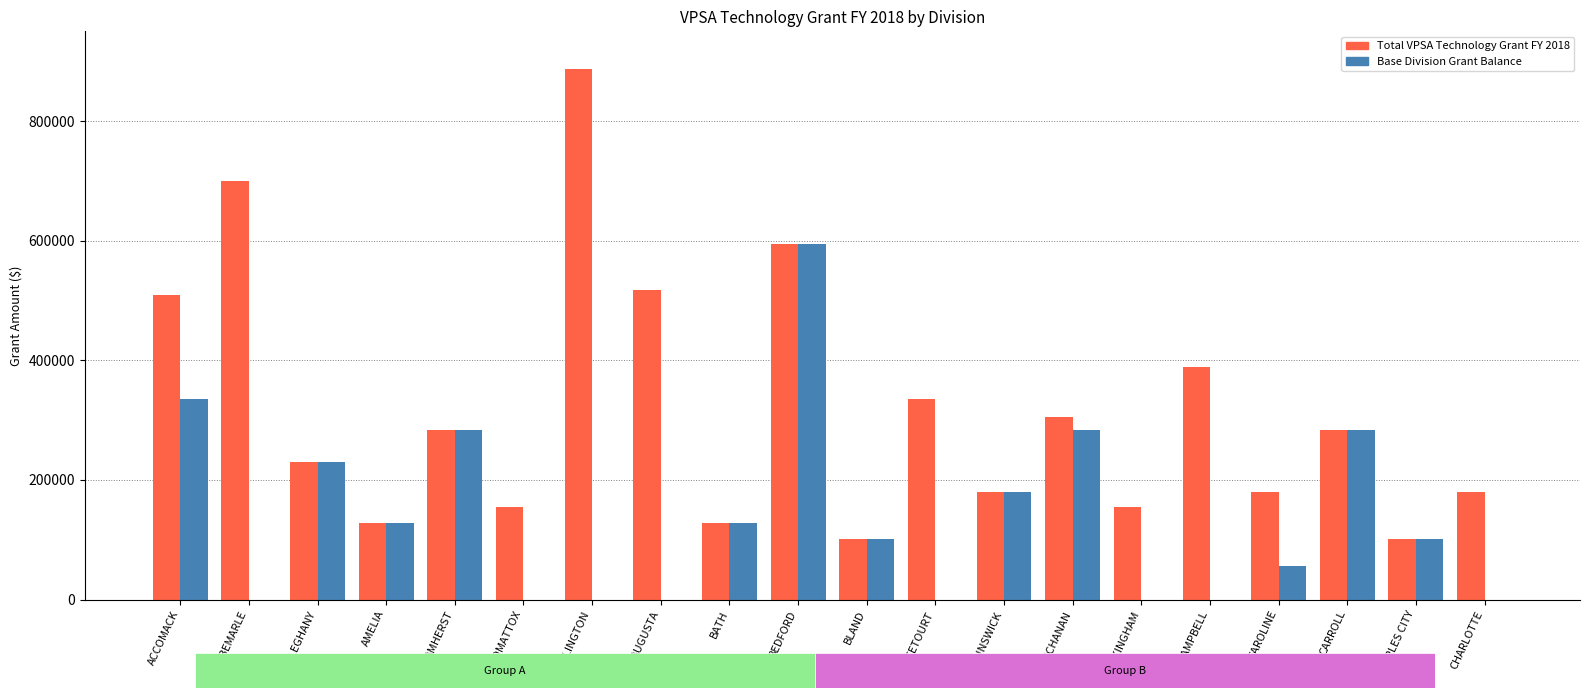

Reading right to left, extract all data points from this chart.

Total VPSA Technology Grant FY 2018: CHARLOTTE=180000.0	CHARLES CITY=102000.0	CARROLL=284000.0	CAROLINE=180000.0	CAMPBELL=388000.0	BUCKINGHAM=154000.0	BUCHANAN=304800.0	BRUNSWICK=180000.0	BOTETOURT=336000.0	BLAND=102000.0	BEDFORD=594000.0	BATH=128000.0	AUGUSTA=518000.0	ARLINGTON=887200.0	APPOMATTOX=154000.0	AMHERST=284000.0	AMELIA=128000.0	ALLEGHANY=230000.0	ALBEMARLE=700000.0	ACCOMACK=508400.0
Base Division Grant Balance: CHARLOTTE=0.0	CHARLES CITY=102000.0	CARROLL=284000.0	CAROLINE=55845.5	CAMPBELL=0.0	BUCKINGHAM=0.0	BUCHANAN=284000.0	BRUNSWICK=180000.0	BOTETOURT=0.0	BLAND=102000.0	BEDFORD=594000.0	BATH=128000.0	AUGUSTA=0.0	ARLINGTON=0.0	APPOMATTOX=0.0	AMHERST=284000.0	AMELIA=128000.0	ALLEGHANY=230000.0	ALBEMARLE=0.0	ACCOMACK=336000.0